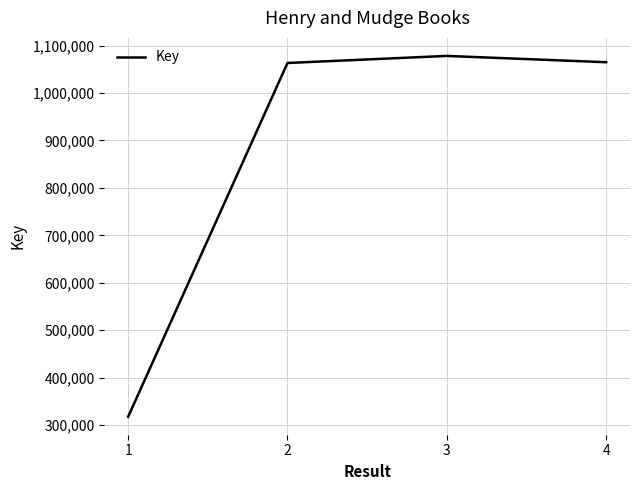

Which label corresponds to the largest value in the chart?

3